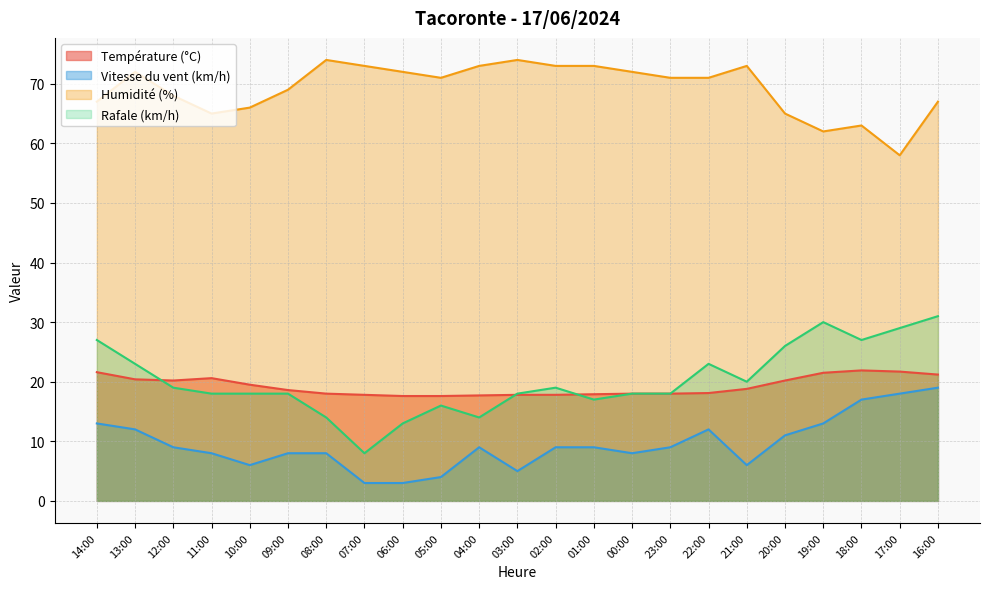

What is the maximum value for Rafale (km/h)?

31.0